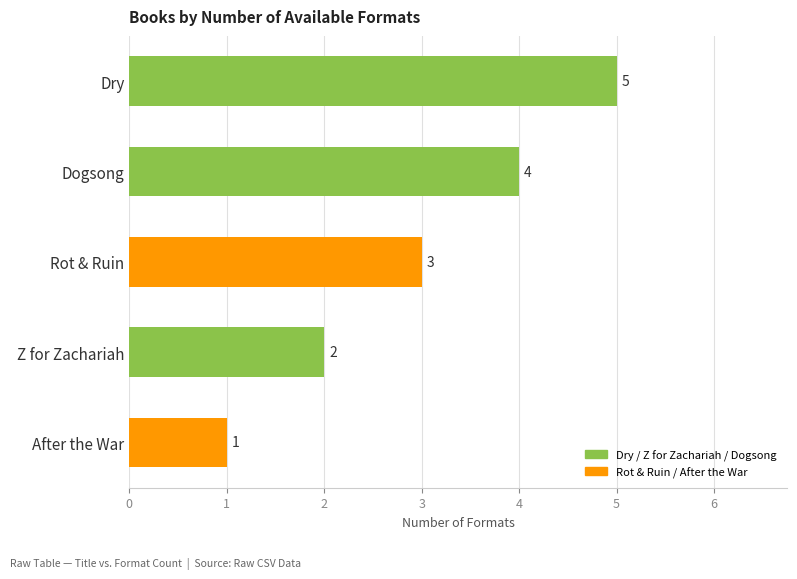

Between Dry and Z for Zachariah, which is larger?

Dry